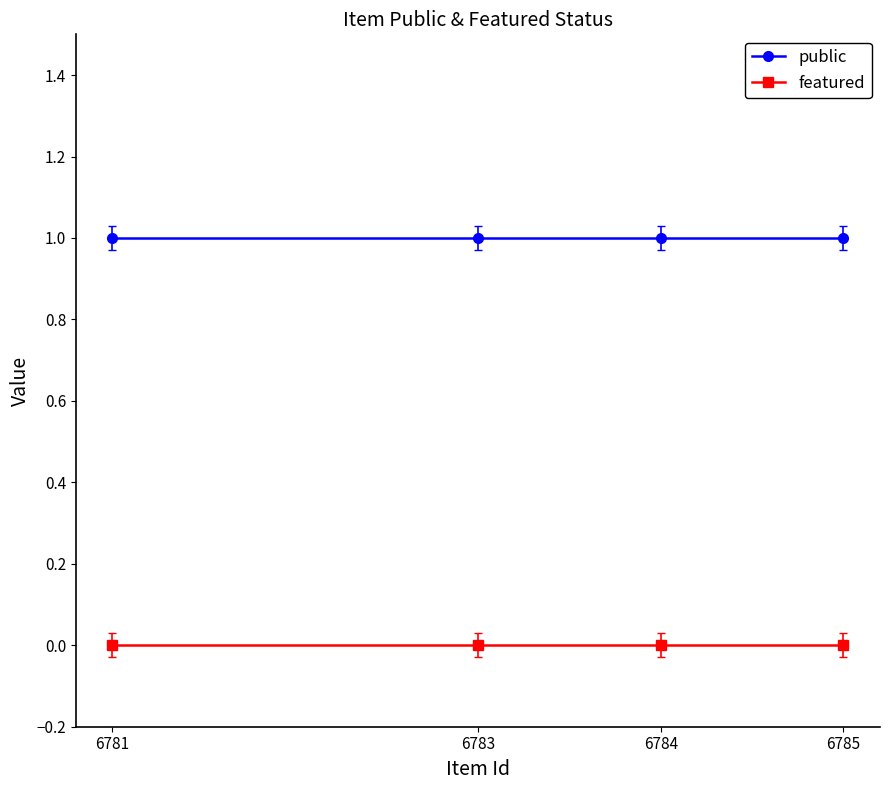

Is this an area chart (filled region under the line)?

No